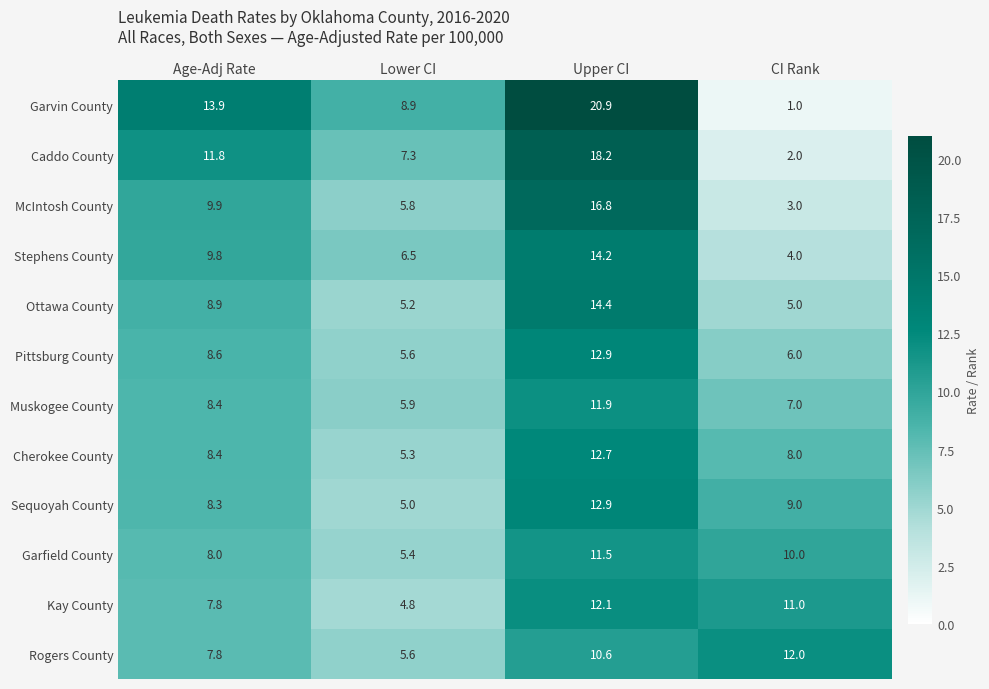

Where does the Pittsburg County series first go above 8?

Age-Adj Rate